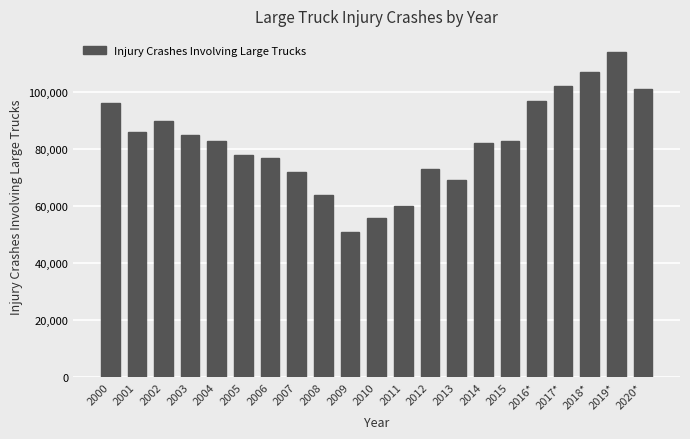

The value at 2012 is 73000. True or false?

True